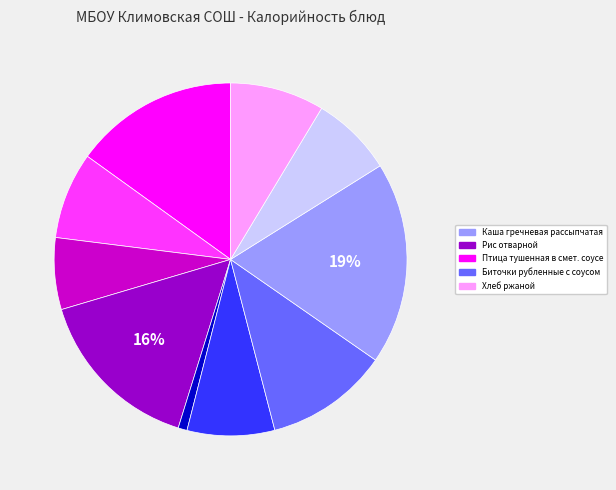

Is there any slice that represents more than half of the pie?

No